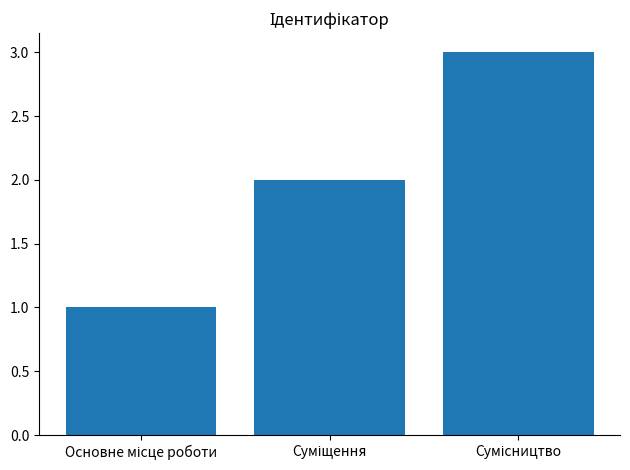

What is the greatest value displayed?

3